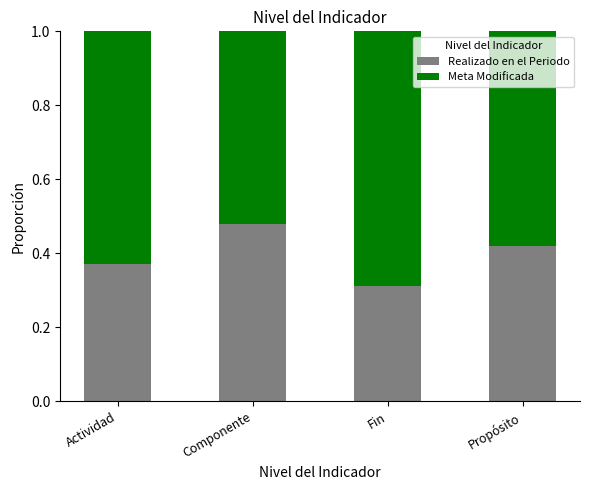

What is the total value across all series at Componente?

1.0